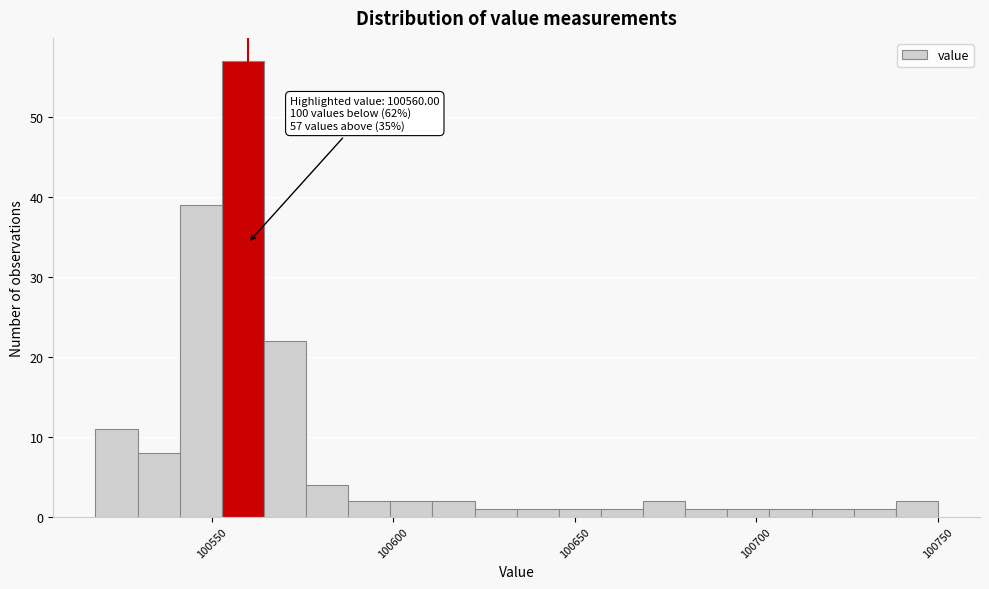

Read against the x-axis, roughly where is the centre of the tallest bar?

100560